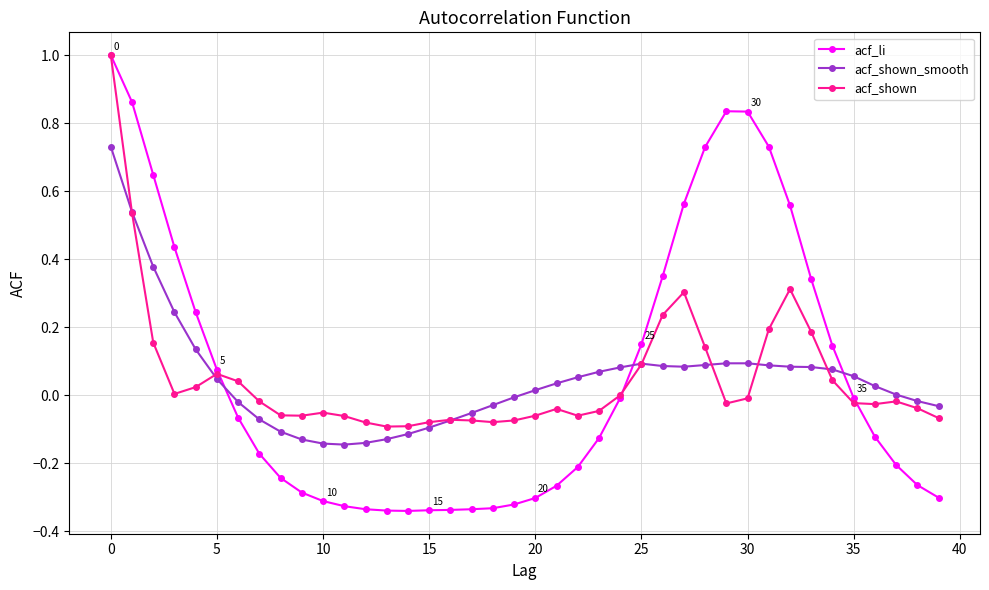

Which series has the widest spread of values?

acf_li